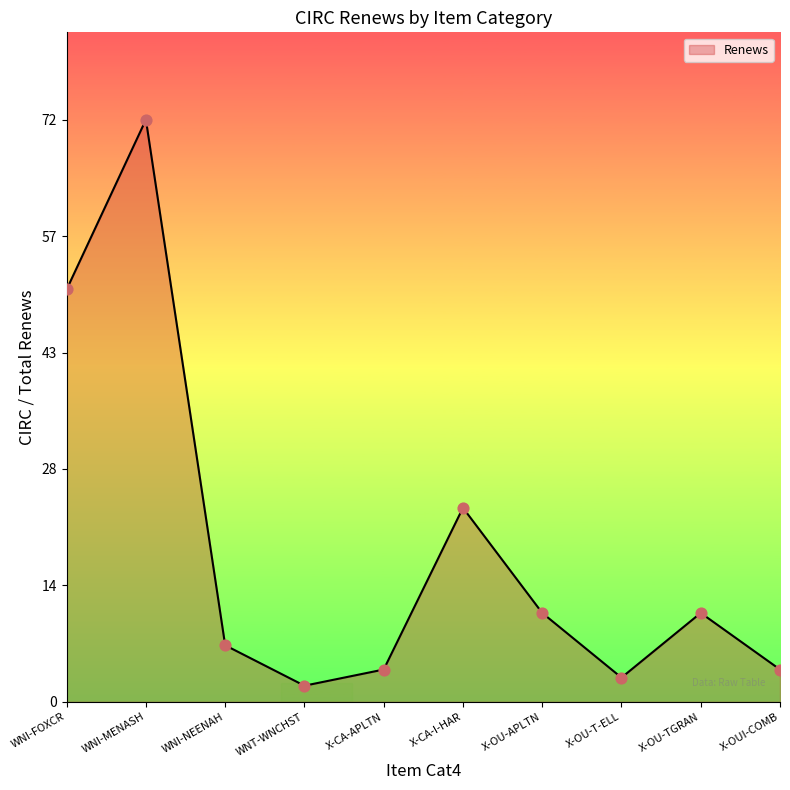

What is the ratio of the value at WNI-MENASH to the value at WNI-NEENAH?

10.3